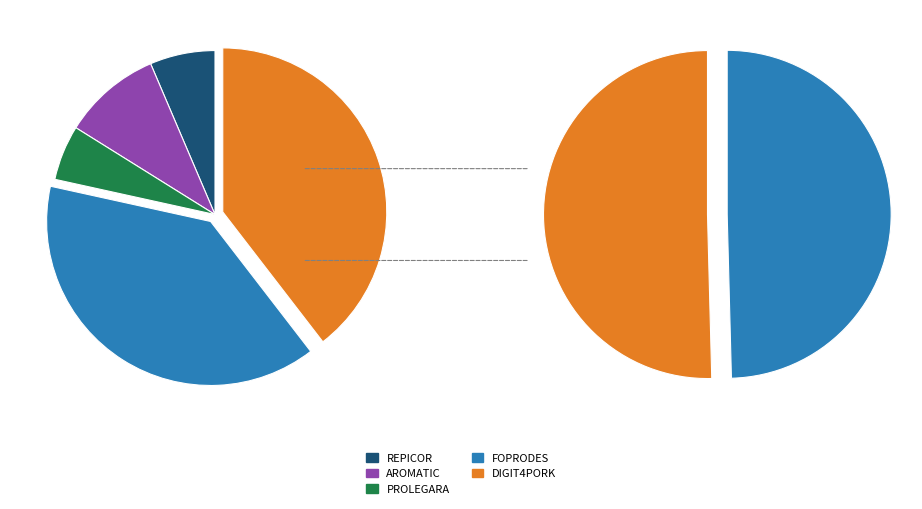

Is it true that DIGIT4PORK is 51% of the pie?

False